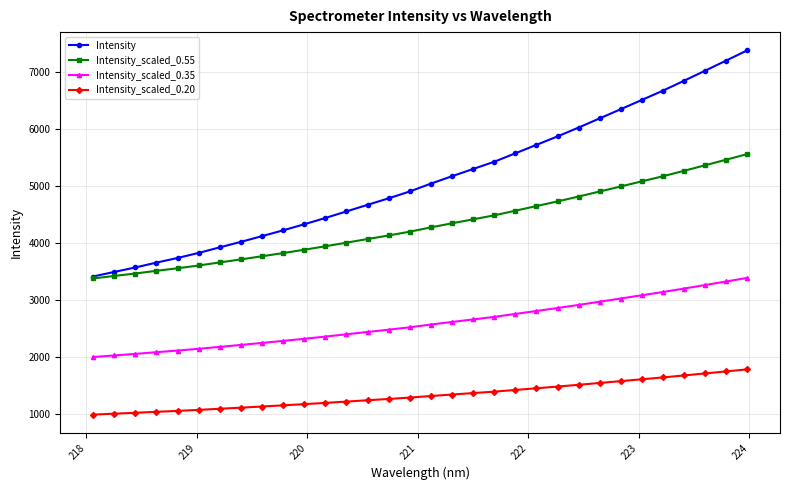

What are all the series names shown in the legend?

Intensity, Intensity_scaled_0.55, Intensity_scaled_0.35, Intensity_scaled_0.20